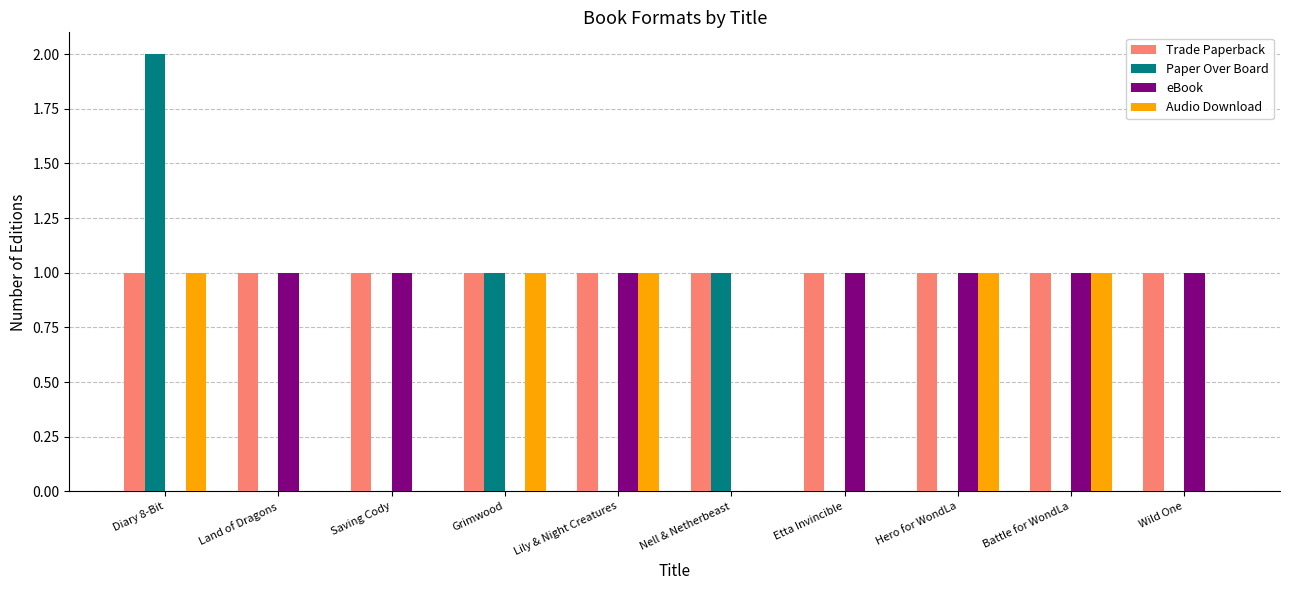

Is it true that Paper Over Board equals -1 at Etta Invincible?

False